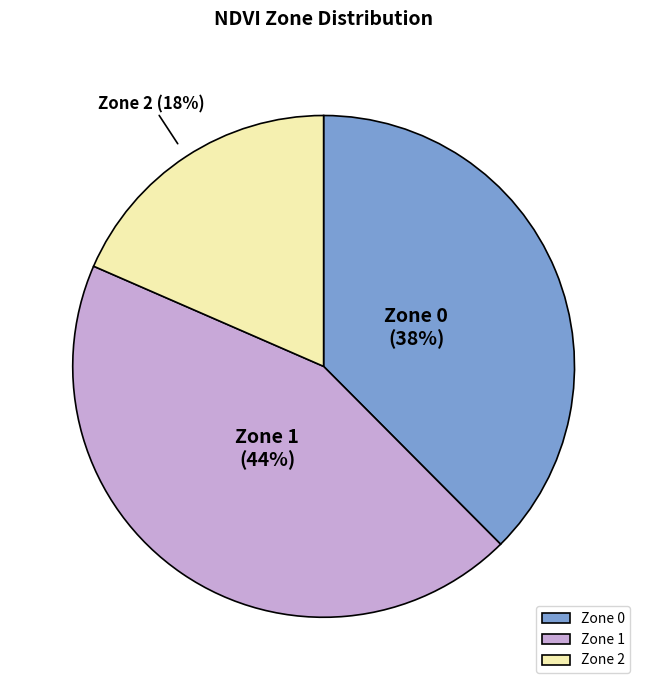

Between Zone 1 and Zone 2, which is larger?

Zone 1